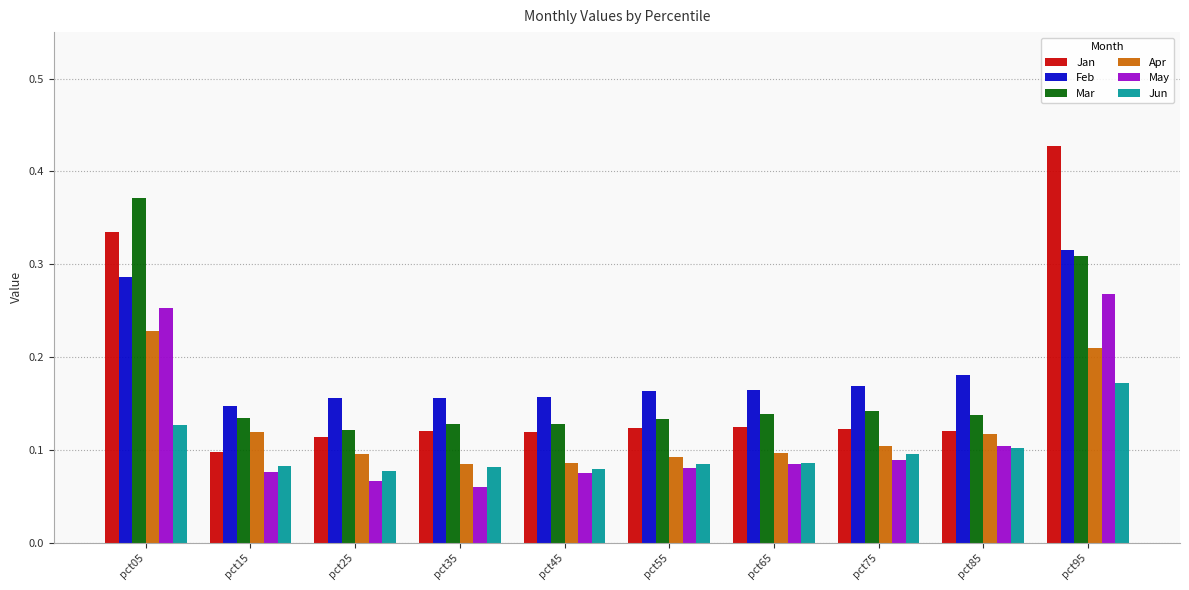

List the series in order of their peak value, lowest first.

Jun, Apr, May, Feb, Mar, Jan